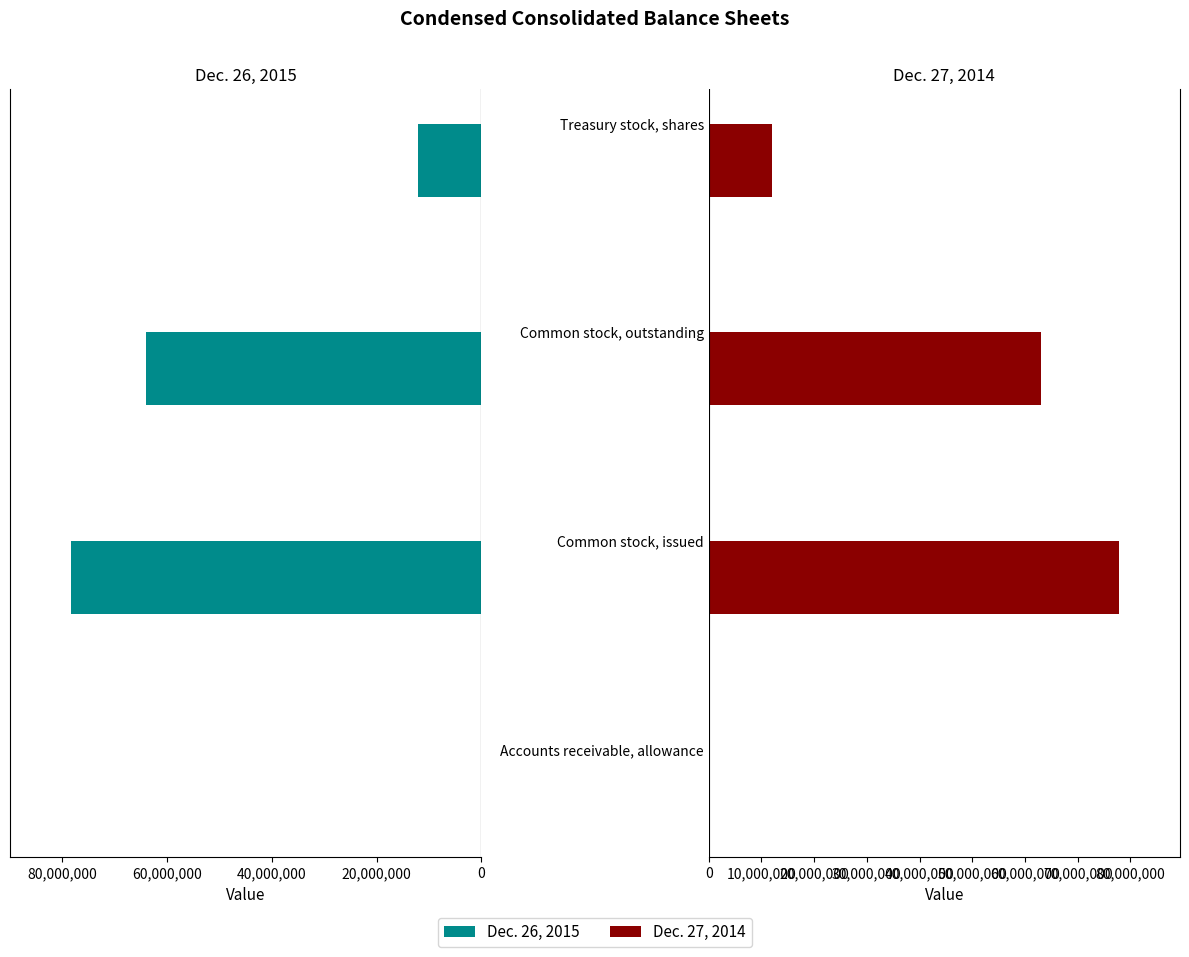

Read the Dec. 27, 2014 value at Common stock, issued, to the nearest 10.

77731600